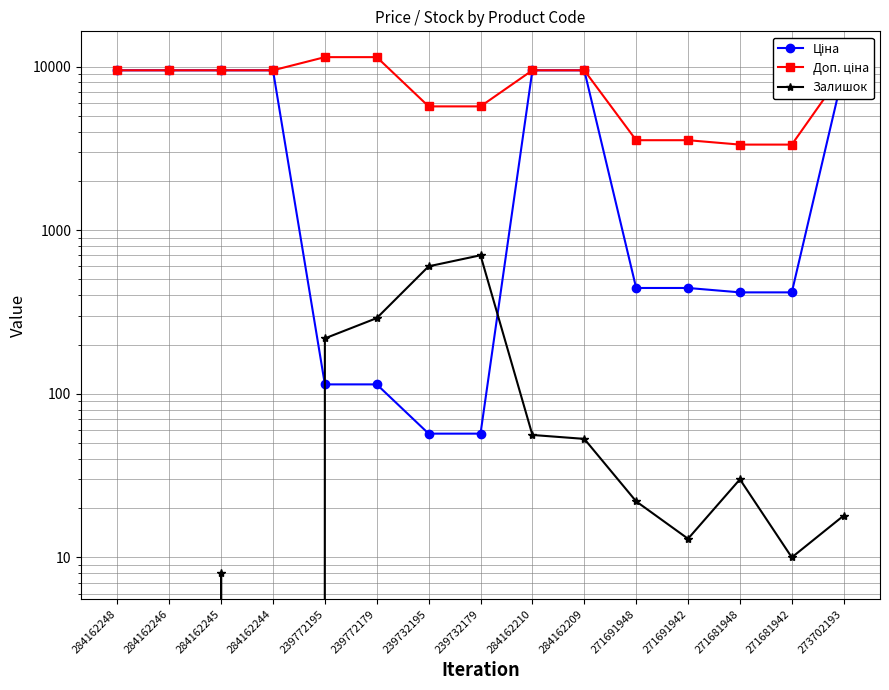

Is it true that Залишок equals 19.4 at 271691942?

False